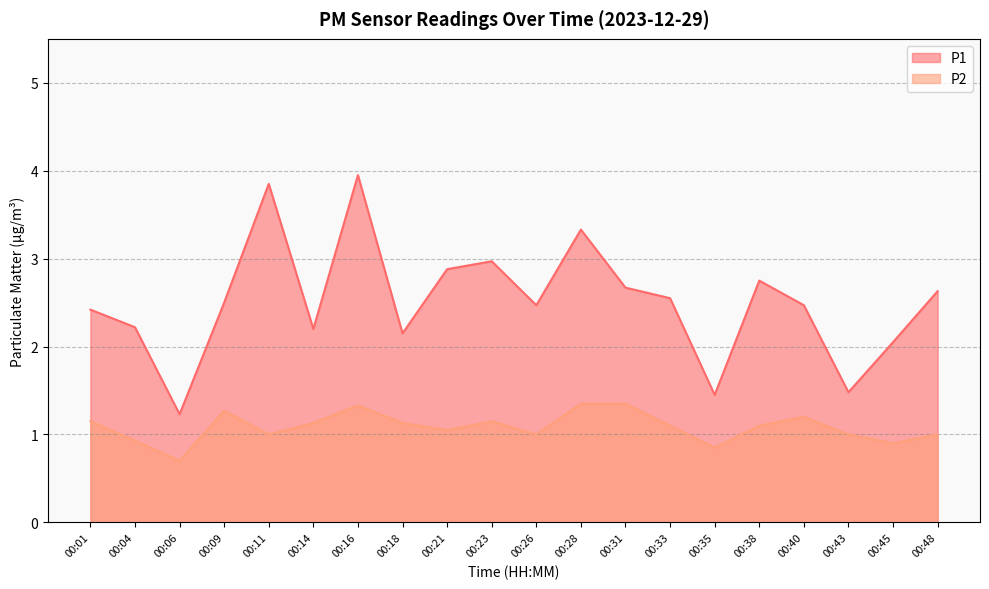

Does the chart have visible grid lines?

Yes